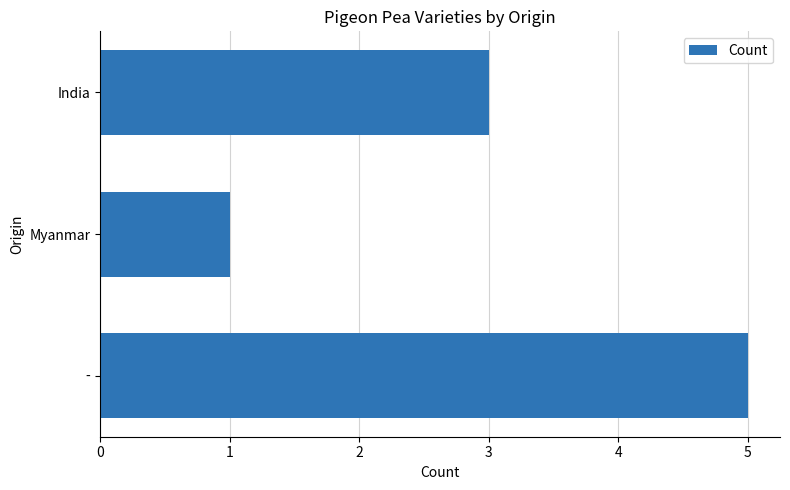

What is the difference between the maximum and second lowest values?

2